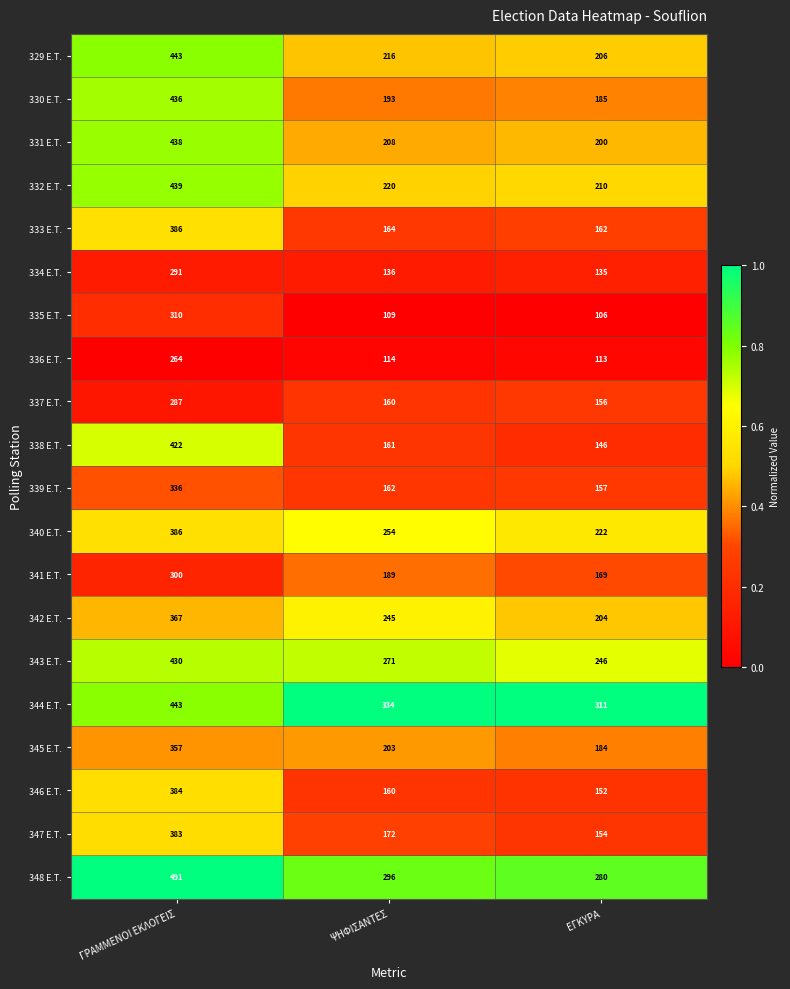

At which label is 329 E.T. closest to 324?

ΨΗΦΙΣΑΝΤΕΣ